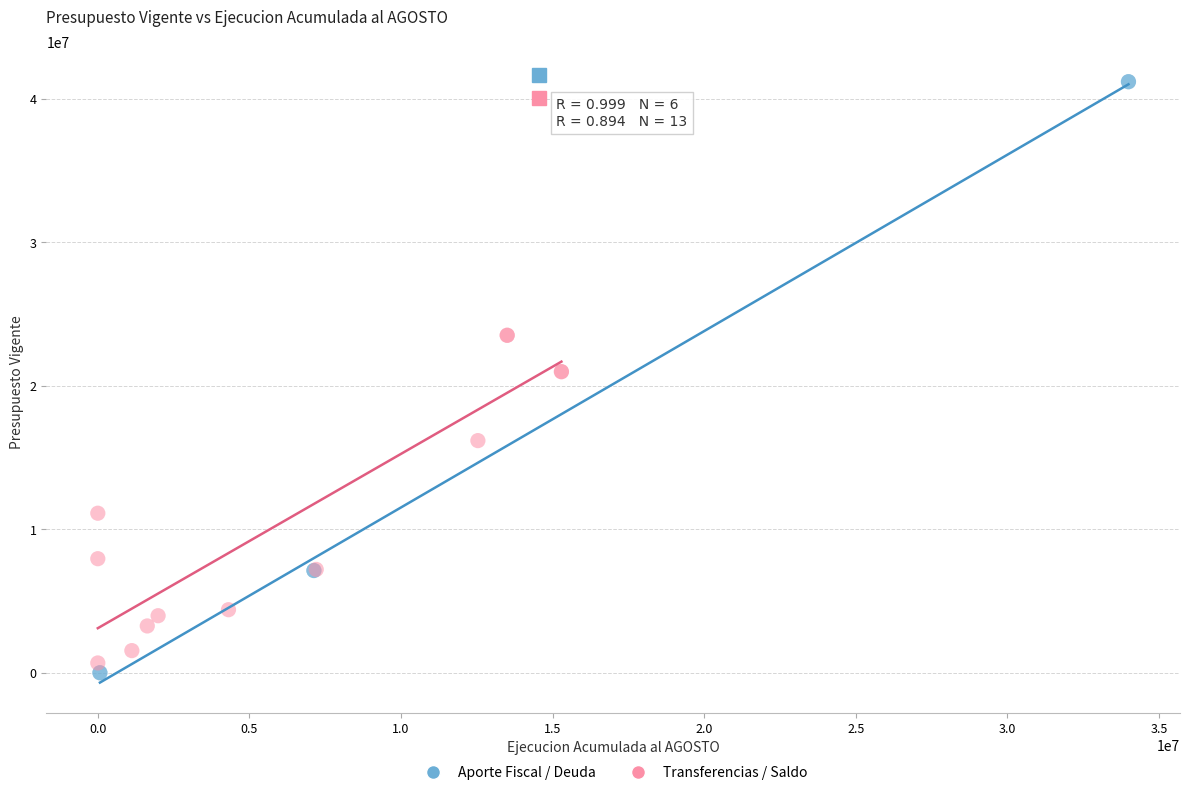

Which series has the widest spread of Y values?

Aporte Fiscal / Deuda